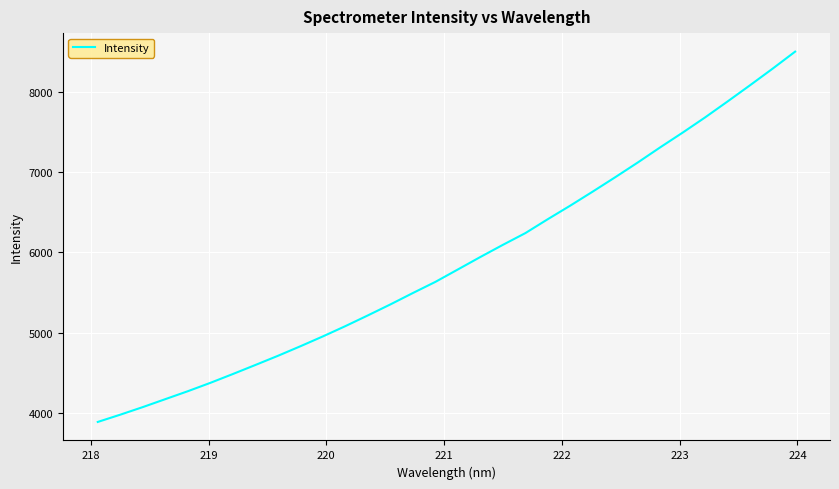

What is the difference between the maximum and minimum values?

4625.4